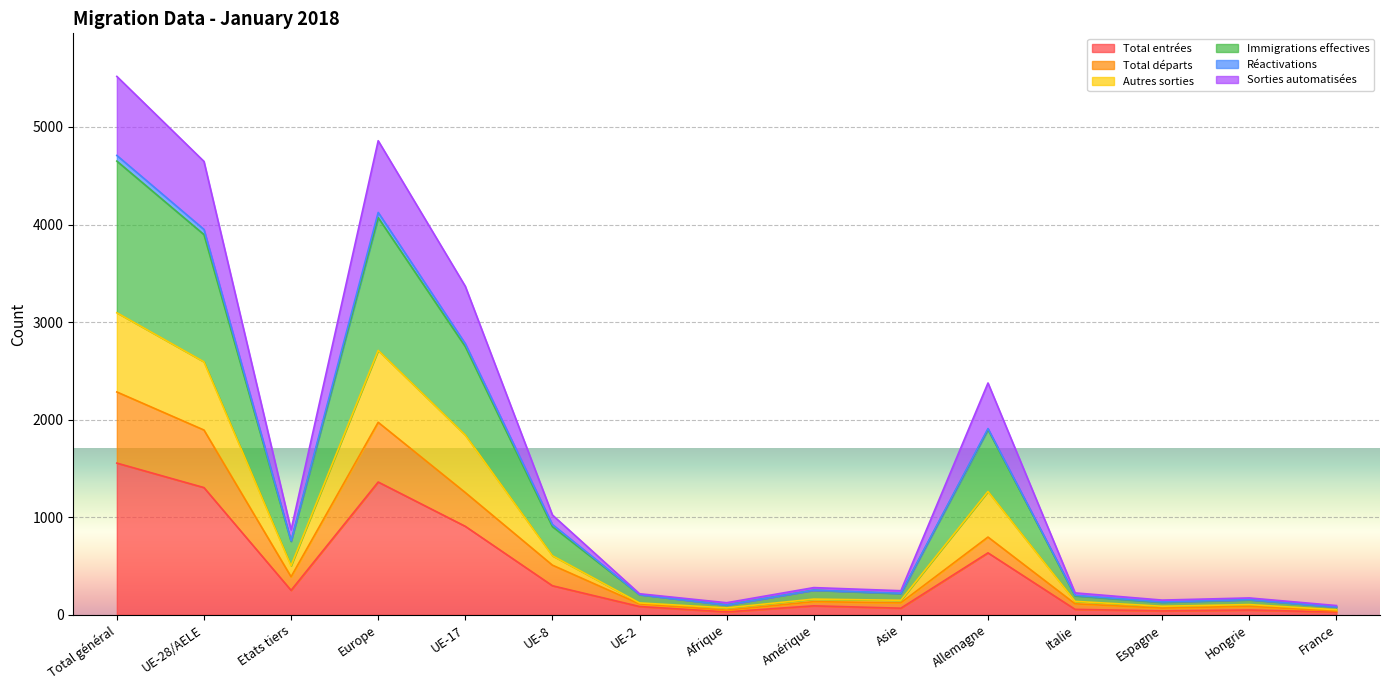

Is the value of Autres sorties at Espagne greater than the value of Sorties automatisées at Etats tiers?

No